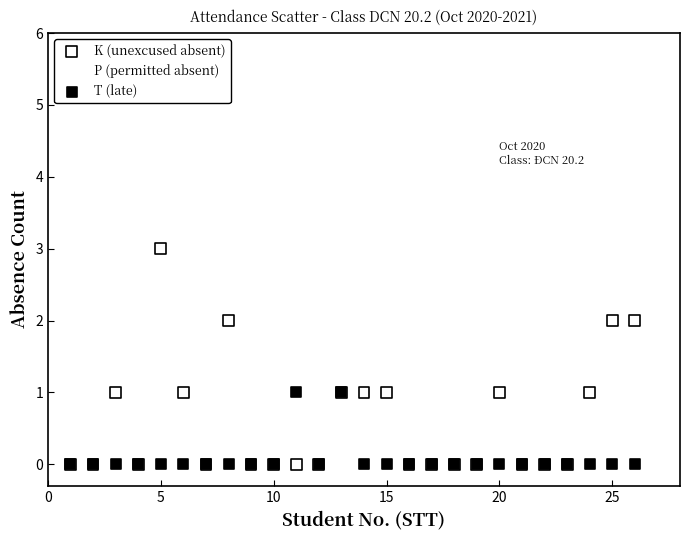

Which series reaches the maximum Y coordinate?

K (unexcused absent)